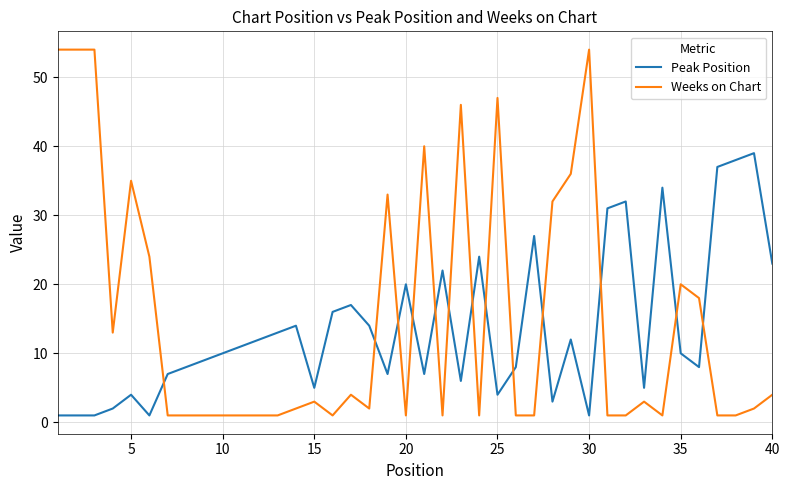

Which series has the largest range (max minus min)?

Weeks on Chart